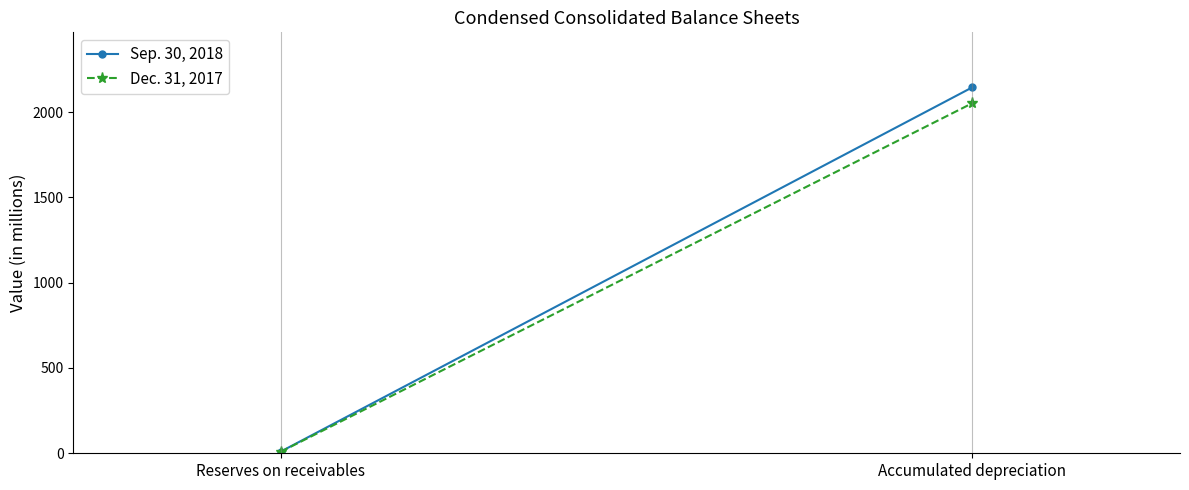

Which series has the widest spread of values?

Sep. 30, 2018